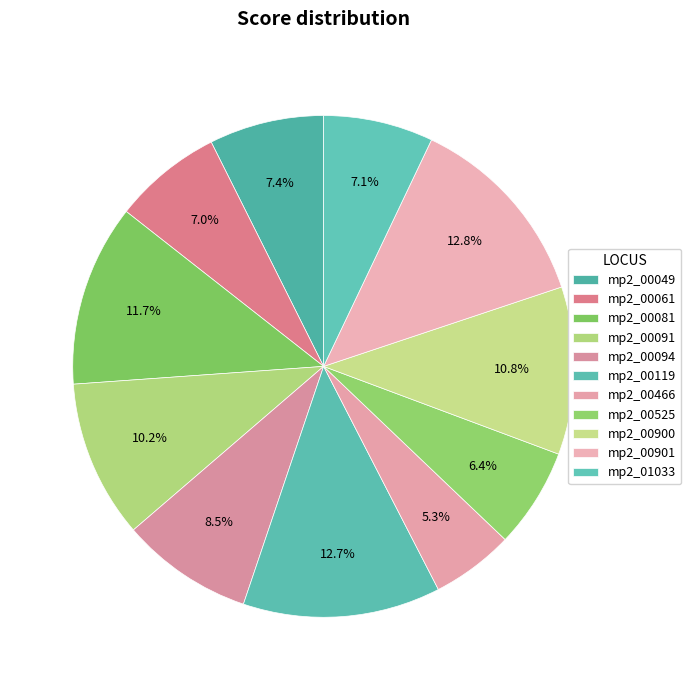

To the nearest percent, what is the combined percentage of mp2_00466 and mp2_00900?

16%